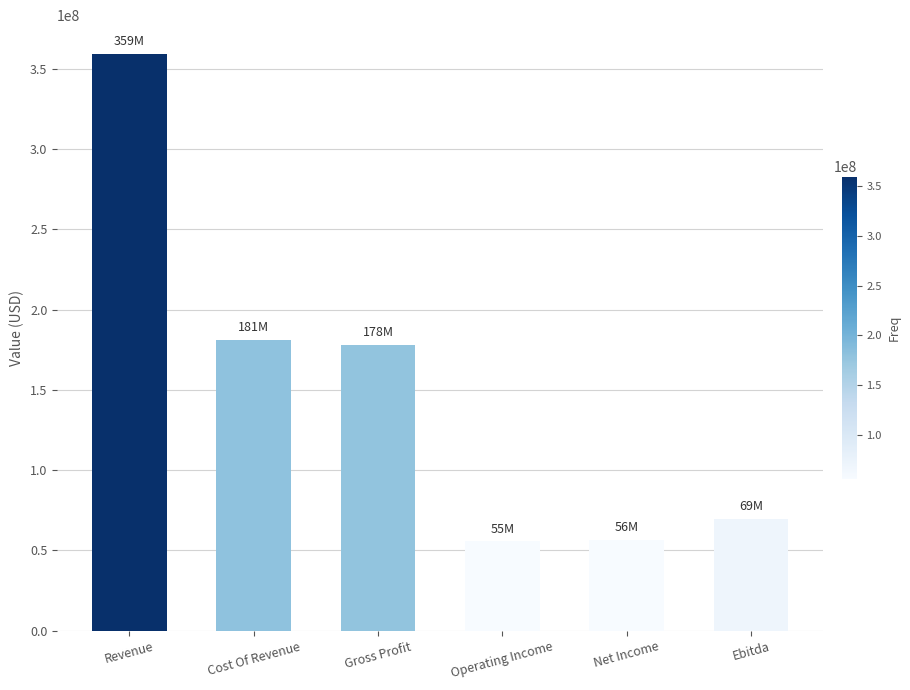

What is the label of the 5th bar from the left?

Net Income